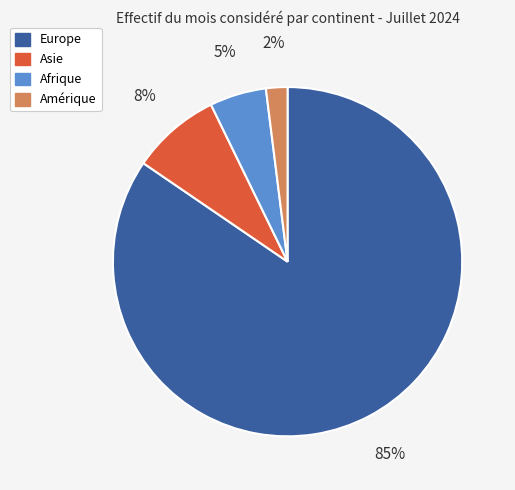

To the nearest percent, what is the combined percentage of Amérique and Europe?

87%